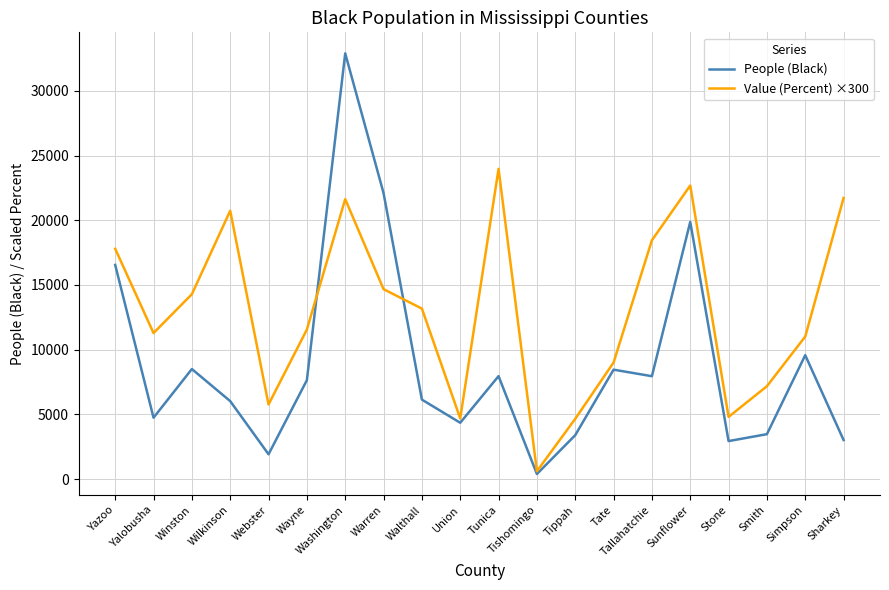

At Walthall, list the series in order from largest to smallest.

Value (Percent) ×300, People (Black)